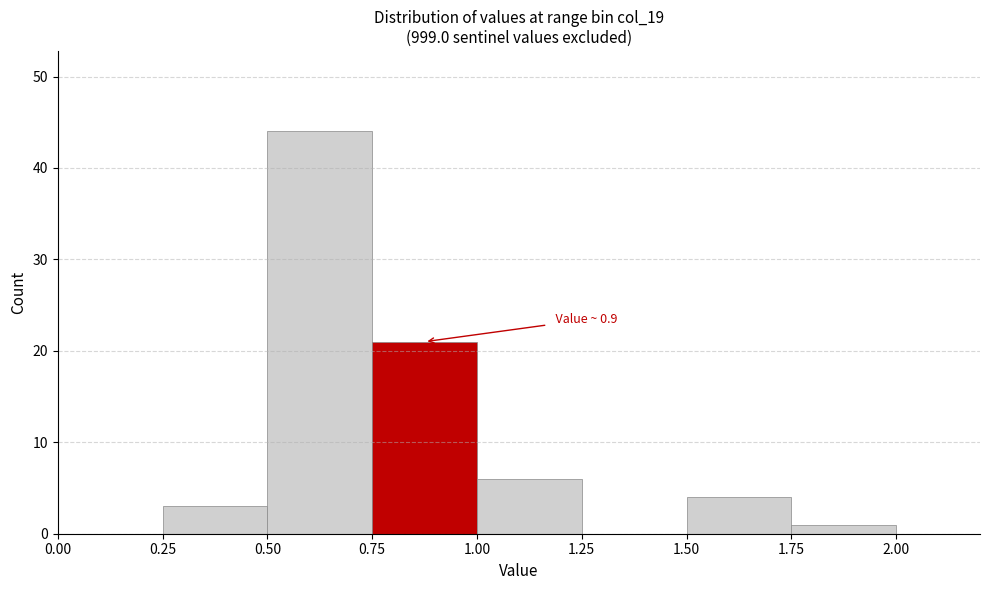

Which range on the x-axis has the tallest bar?

0.50 to 0.75